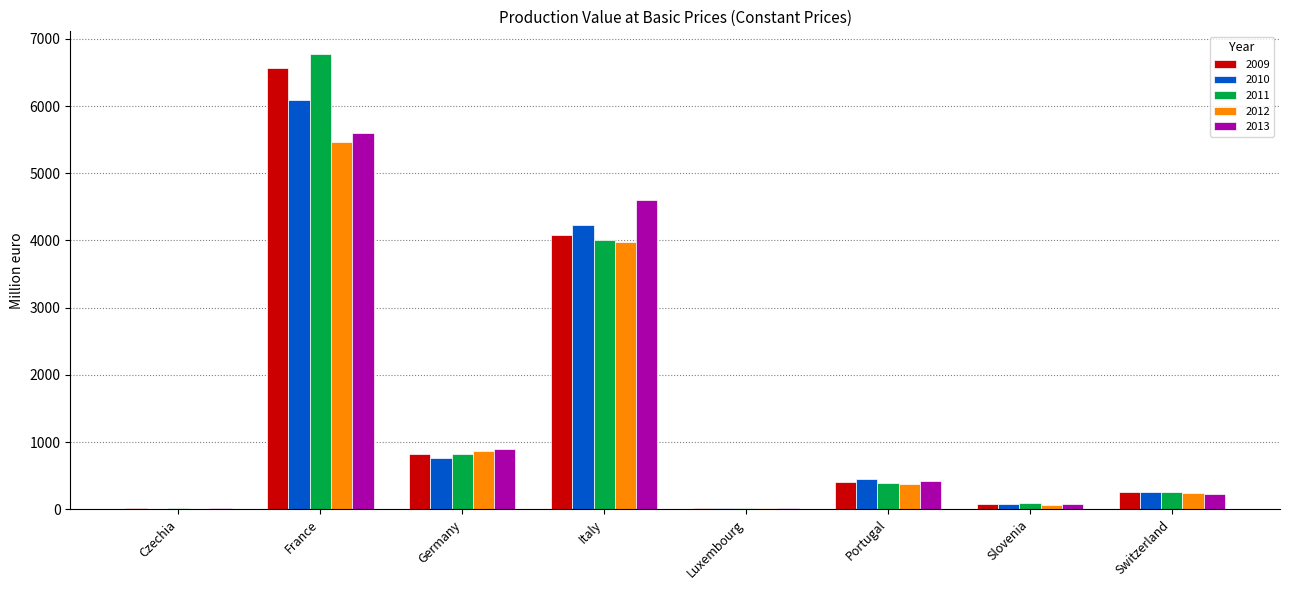

Which series has the largest range (max minus min)?

2011